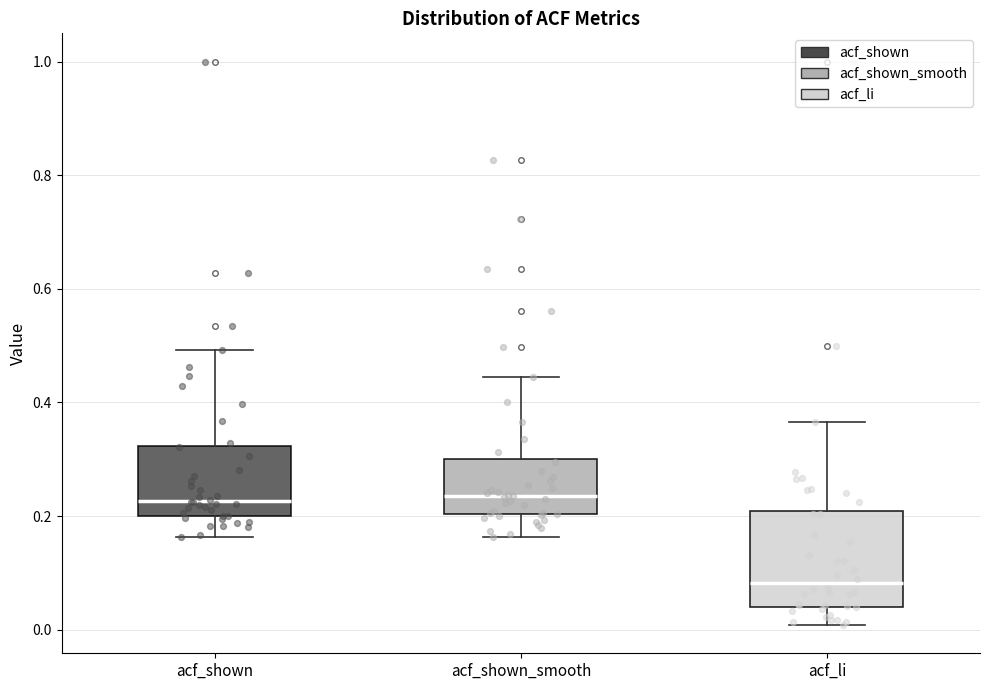

Which box has the lowest median line?

acf_li